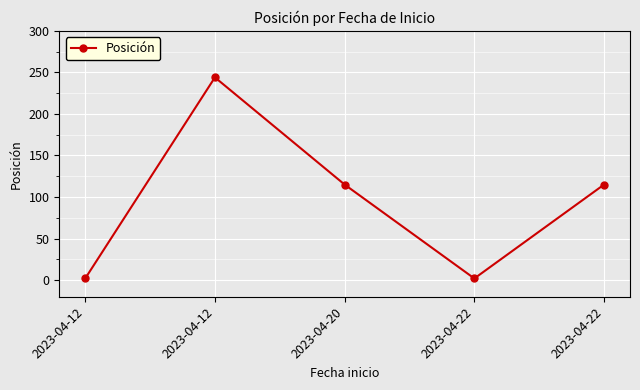

How many values are below 115?

2